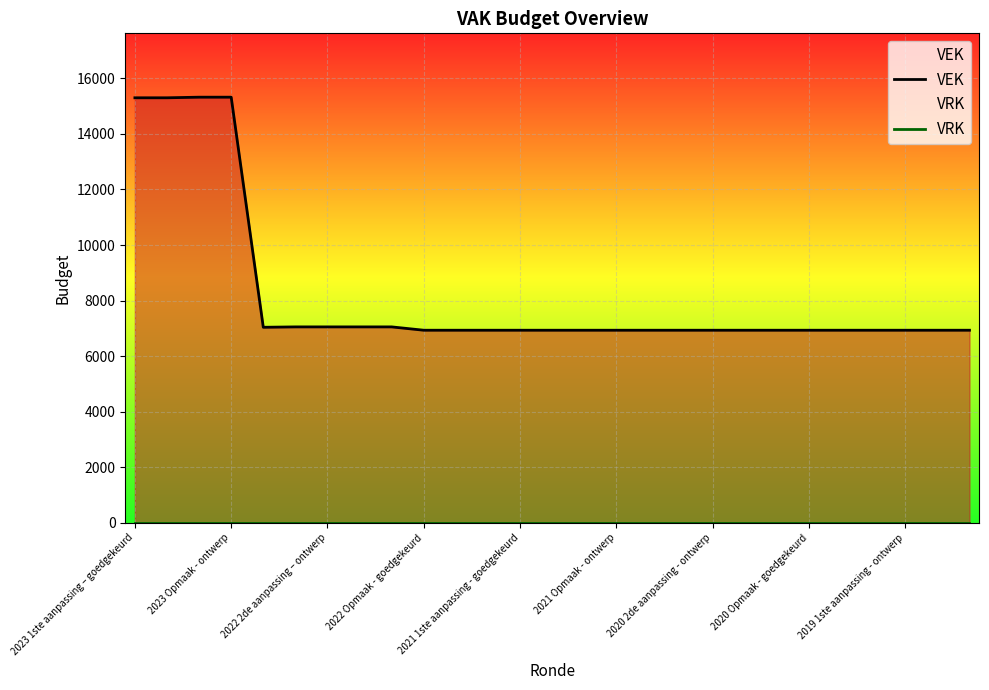

Reading left to right, list all the values displayed in this chart.

VEK: 15300	15300	15322	15322	7039	7053	7053	7053	7053	6933	6933	6933	6933	6933	6933	6933	6933	6933	6933	6933	6933	6933	6933	6933	6933	6933	6933
VRK: 0	0	0	0	0	0	0	0	0	0	0	0	0	0	0	0	0	0	0	0	0	0	0	0	0	0	0